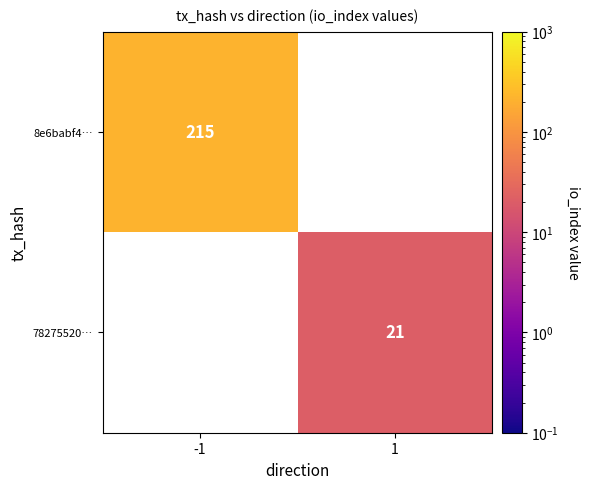

How many data points does each series have?

2